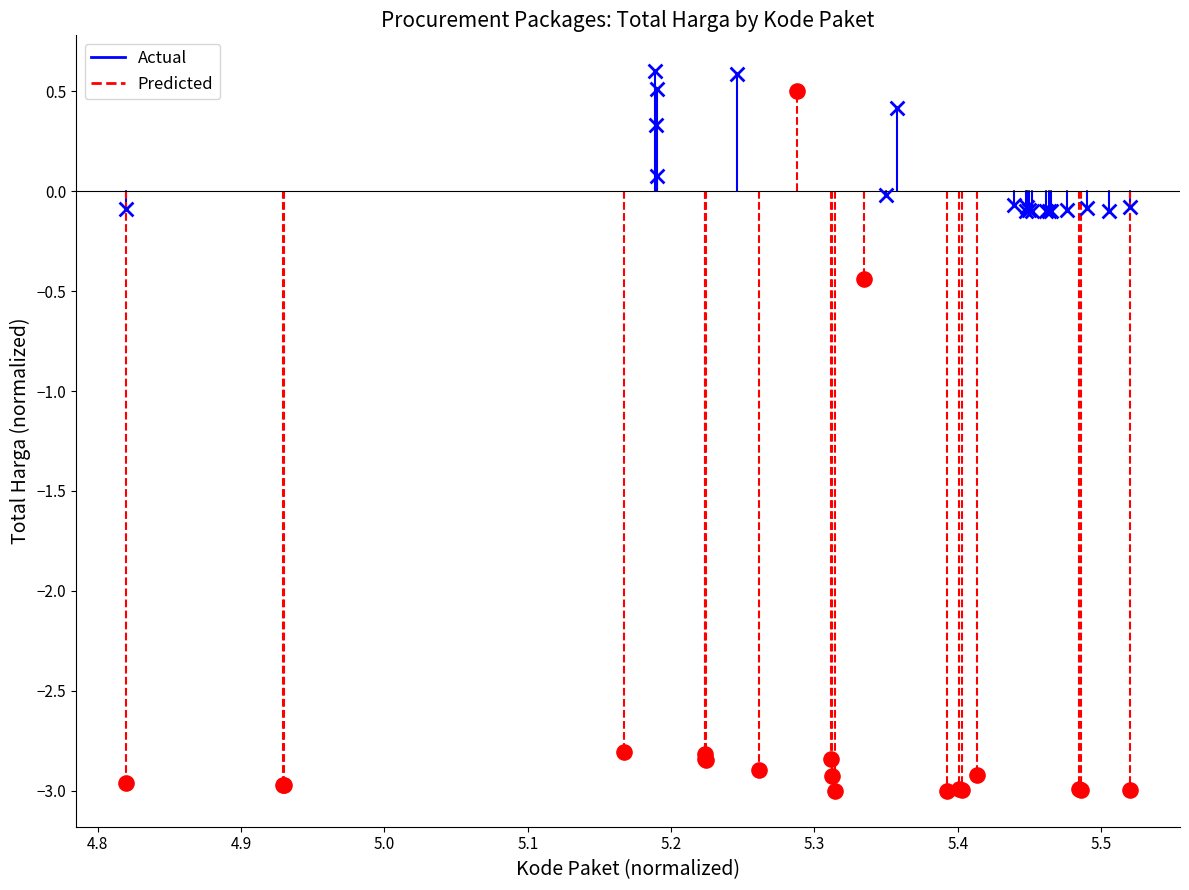

What are all the series names shown in the legend?

Actual, Predicted